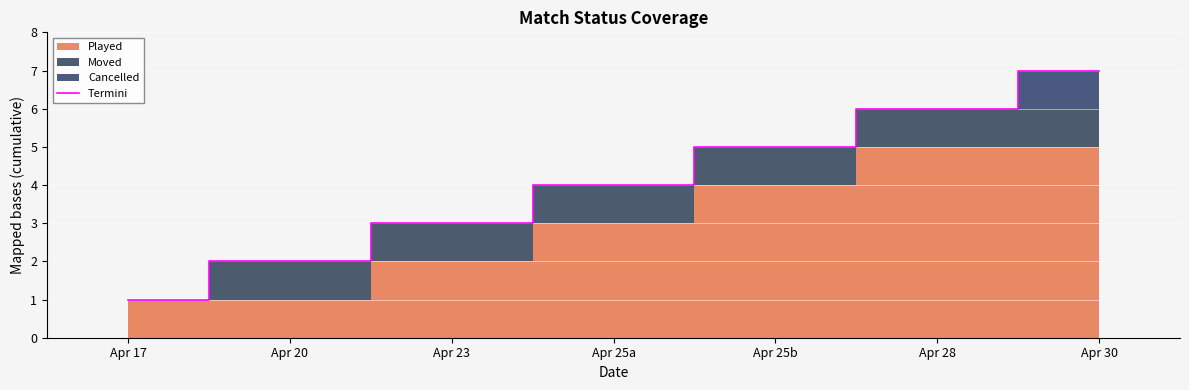

What position from the right is Apr 17?

7